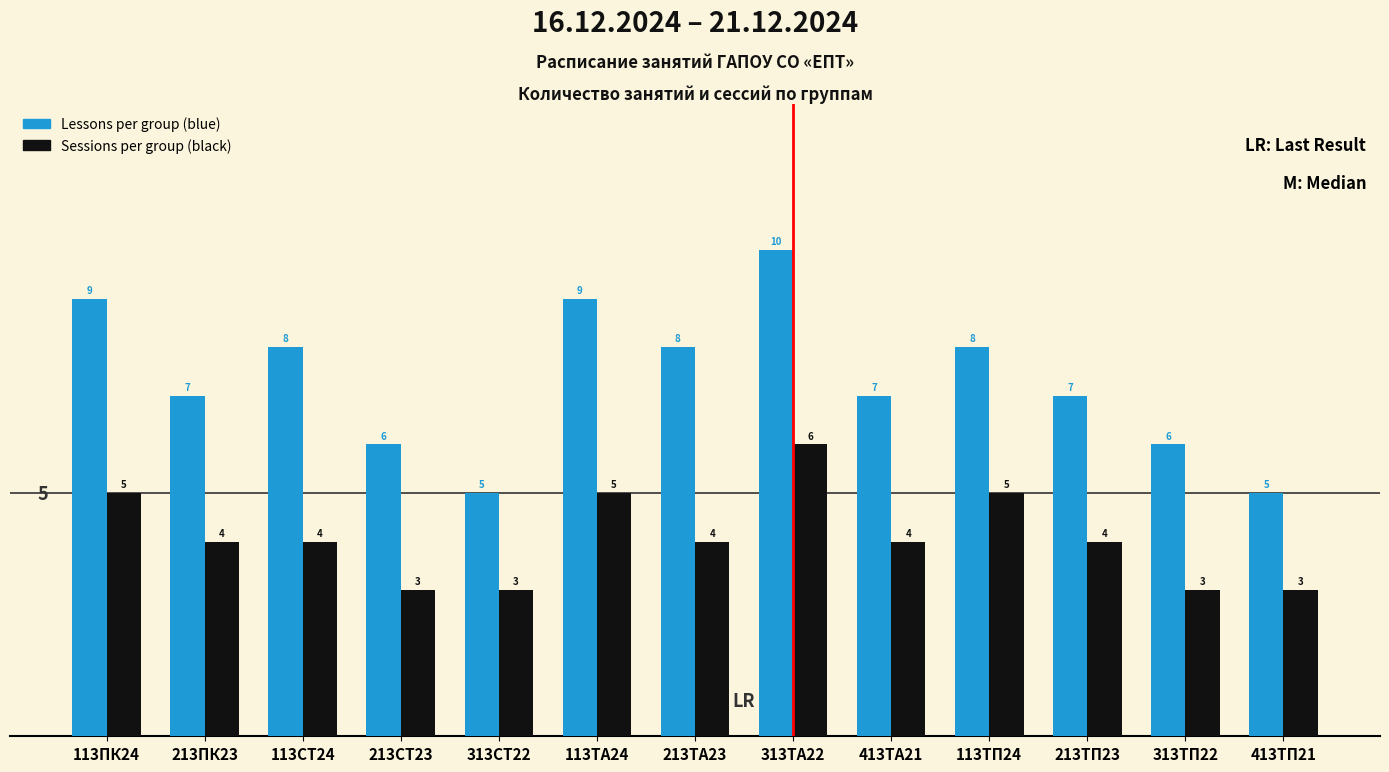

What is the difference between the maximum and minimum values in the Sessions per group (black) series?

3